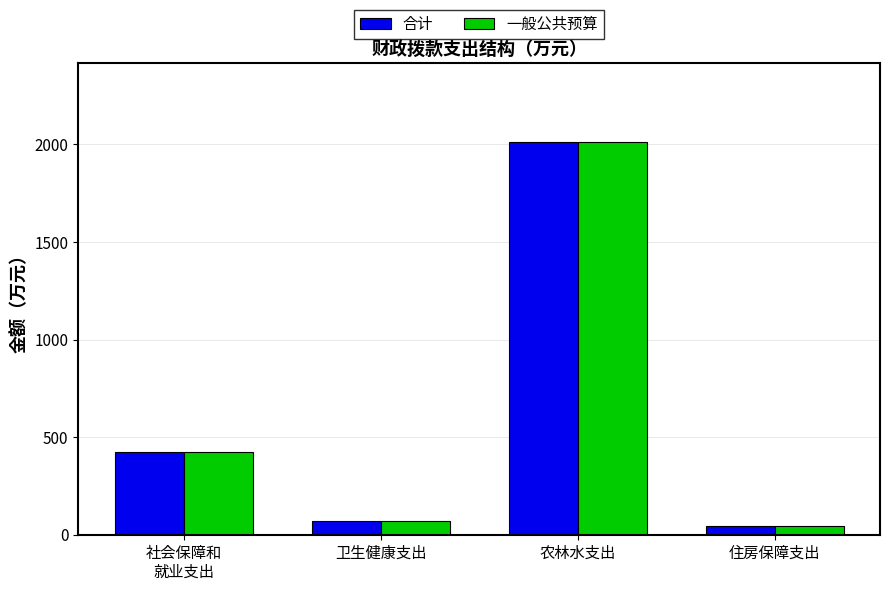

Reading left to right, what are all the values shown in this chart?

合计: 社会保障和
就业支出=422.6	卫生健康支出=71.2	农林水支出=2012.1	住房保障支出=46.8
一般公共预算: 社会保障和
就业支出=422.6	卫生健康支出=71.2	农林水支出=2012.1	住房保障支出=46.8